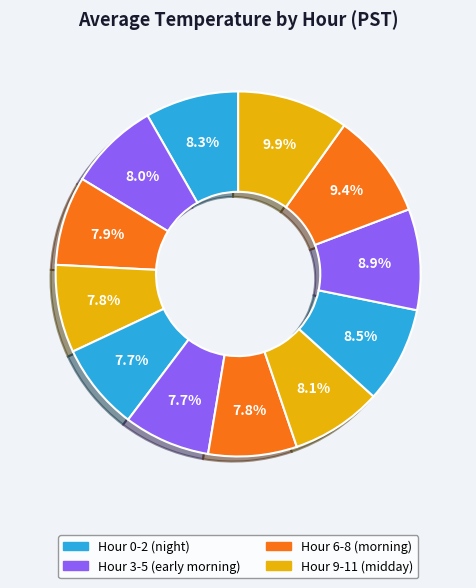

How many segments does this pie chart have?

12